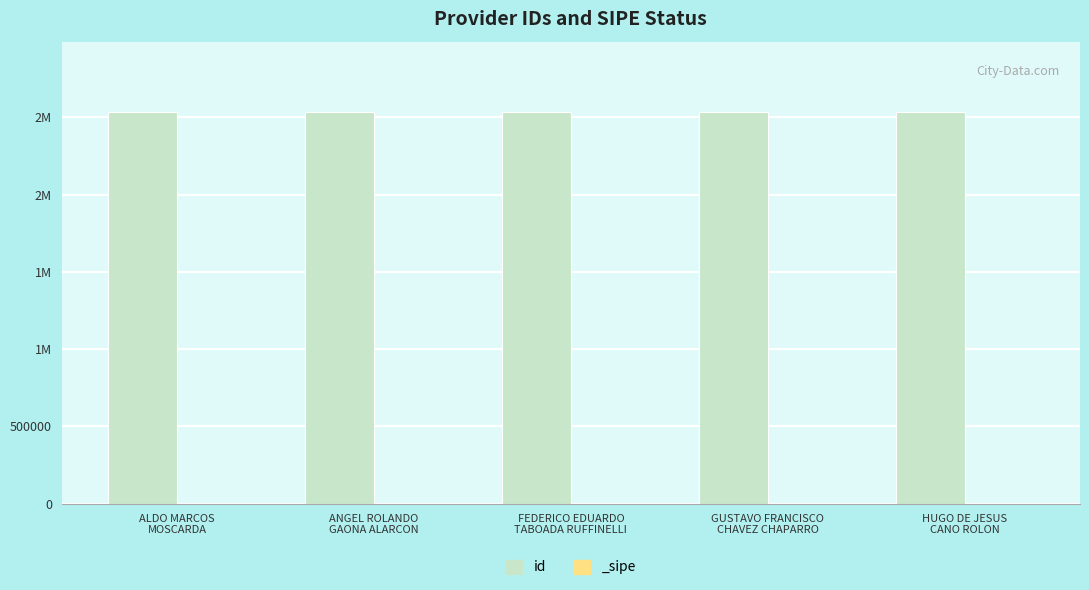

Rank the categories by value from highest to lowest.

FEDERICO EDUARDO
TABOADA RUFFINELLI, HUGO DE JESUS
CANO ROLON, ANGEL ROLANDO
GAONA ALARCON, GUSTAVO FRANCISCO
CHAVEZ CHAPARRO, ALDO MARCOS
MOSCARDA